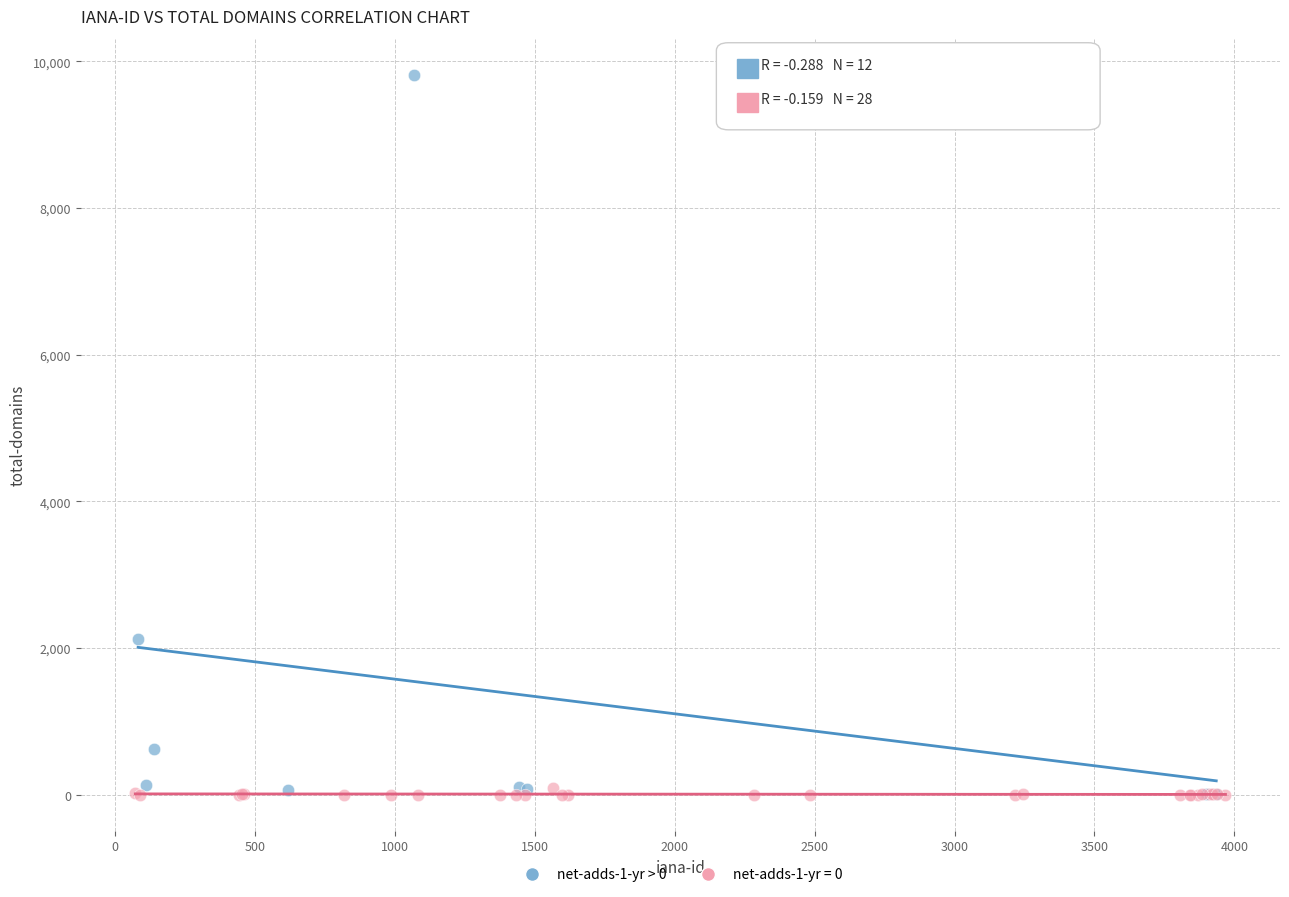

Which series has the largest Y range (max minus min)?

net-adds-1-yr > 0